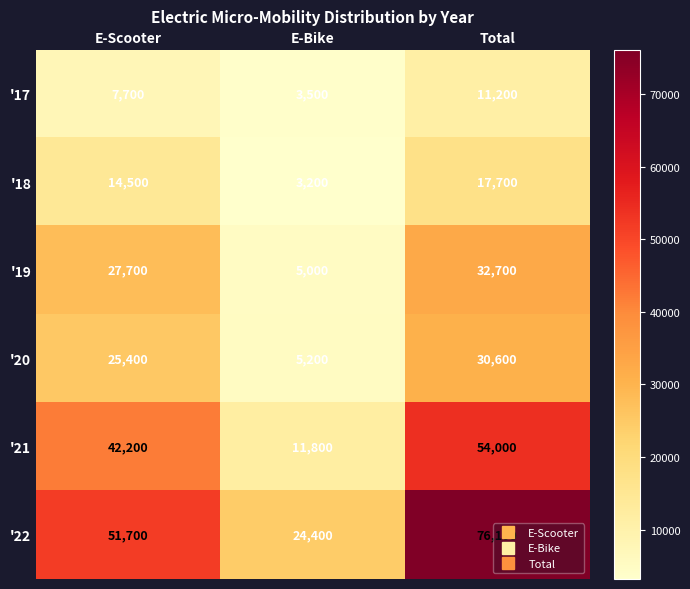

What is the total value across all series at Total?

222300